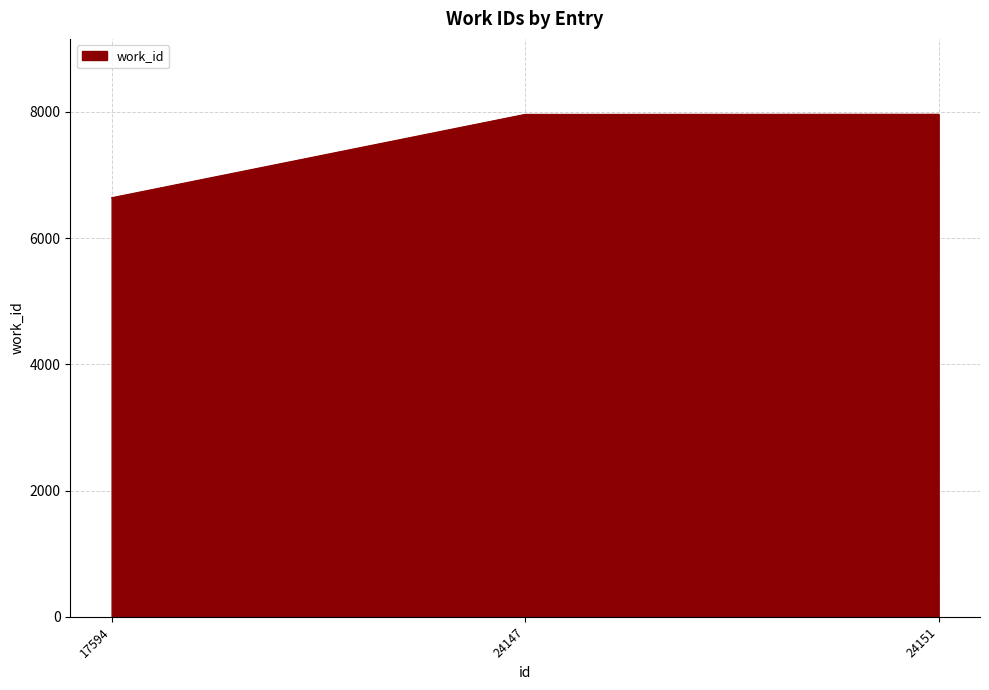

Where is the data nearest to the value 7302?

24147